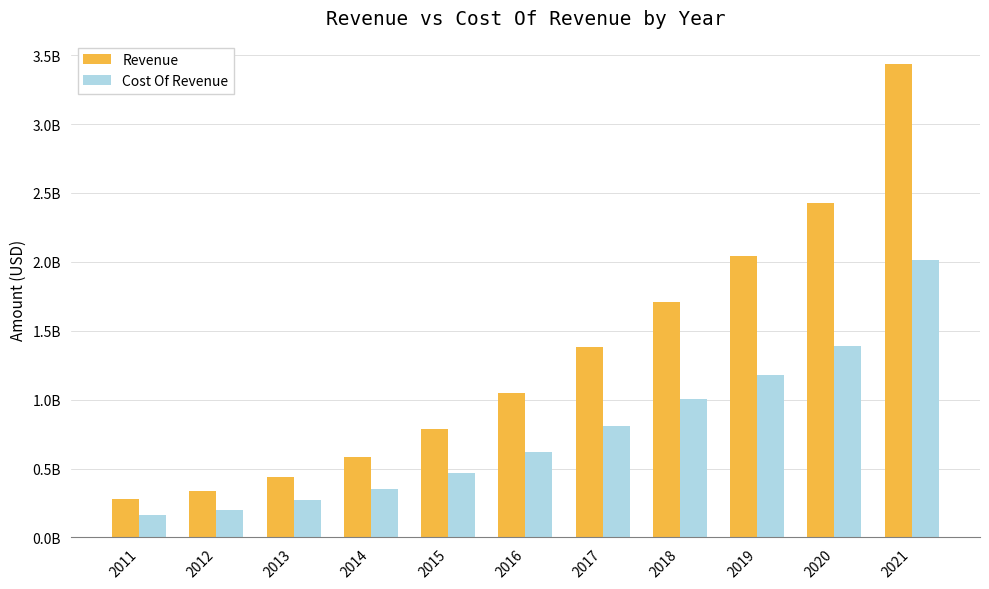

Does the chart contain stacked bars?

No